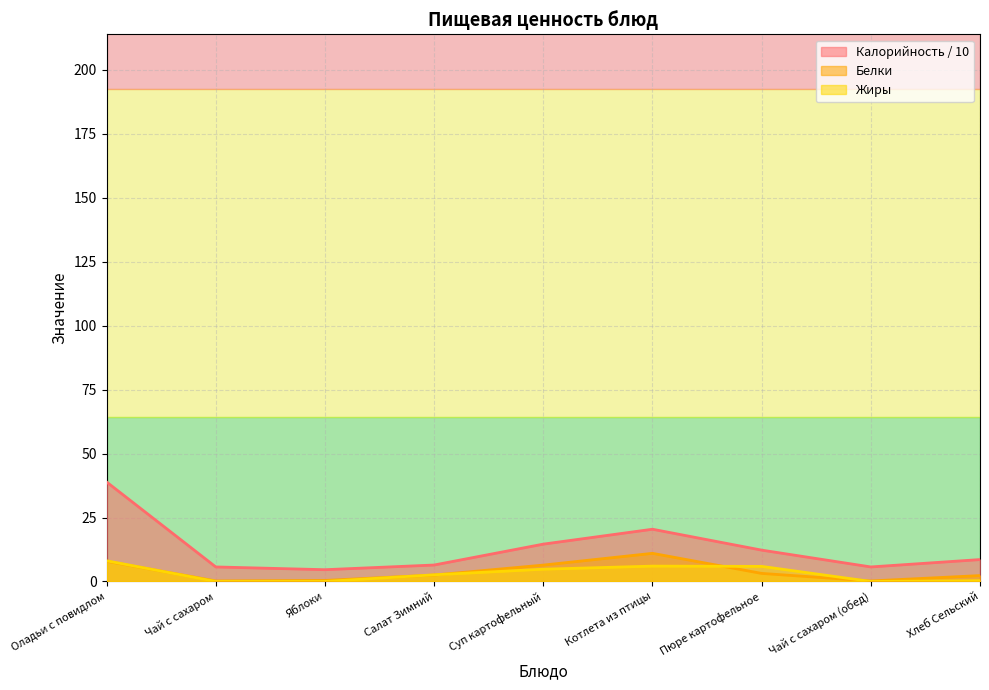

Which has a higher value, Яблоки or Суп картофельный?

Суп картофельный